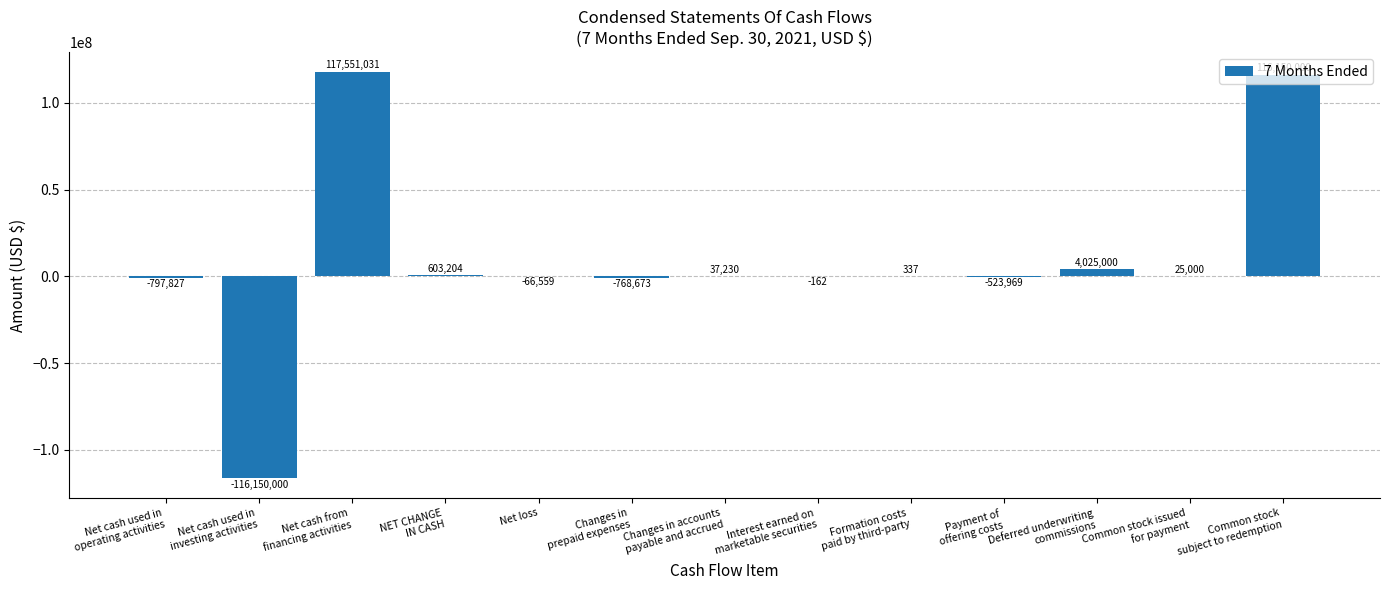

What is the sum of all values?

120084612